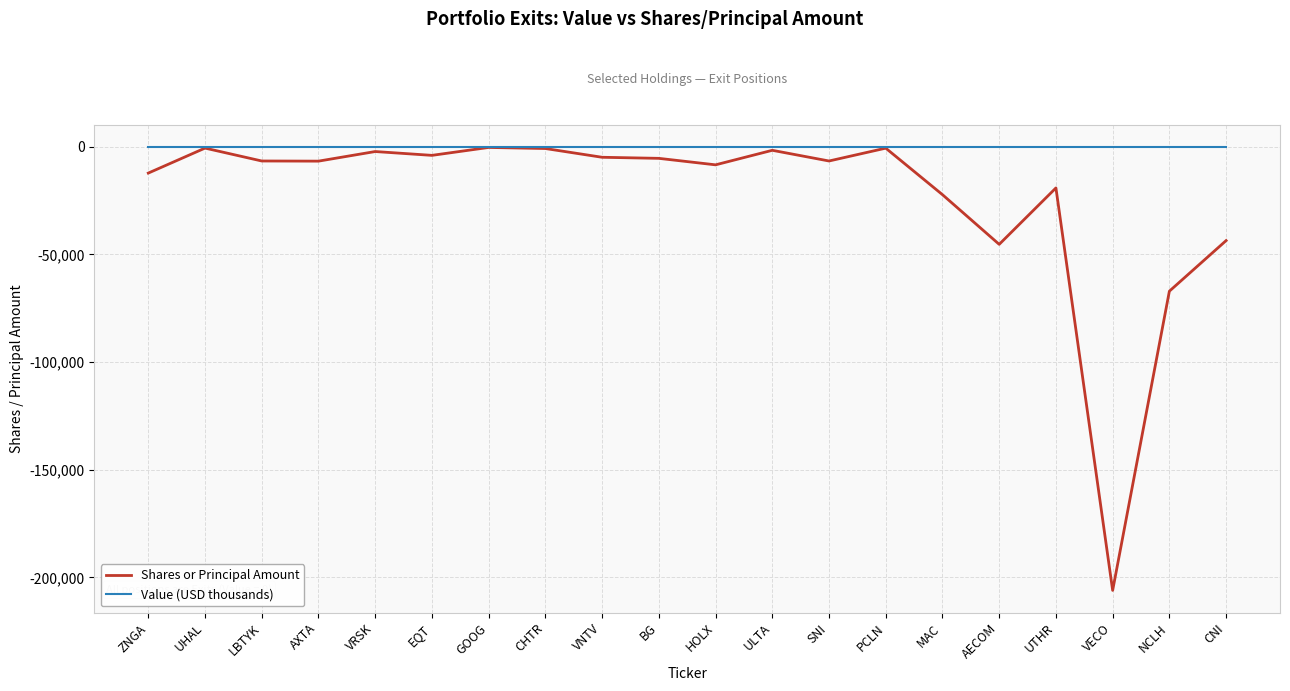

What are all the series names shown in the legend?

Shares or Principal Amount, Value (USD thousands)